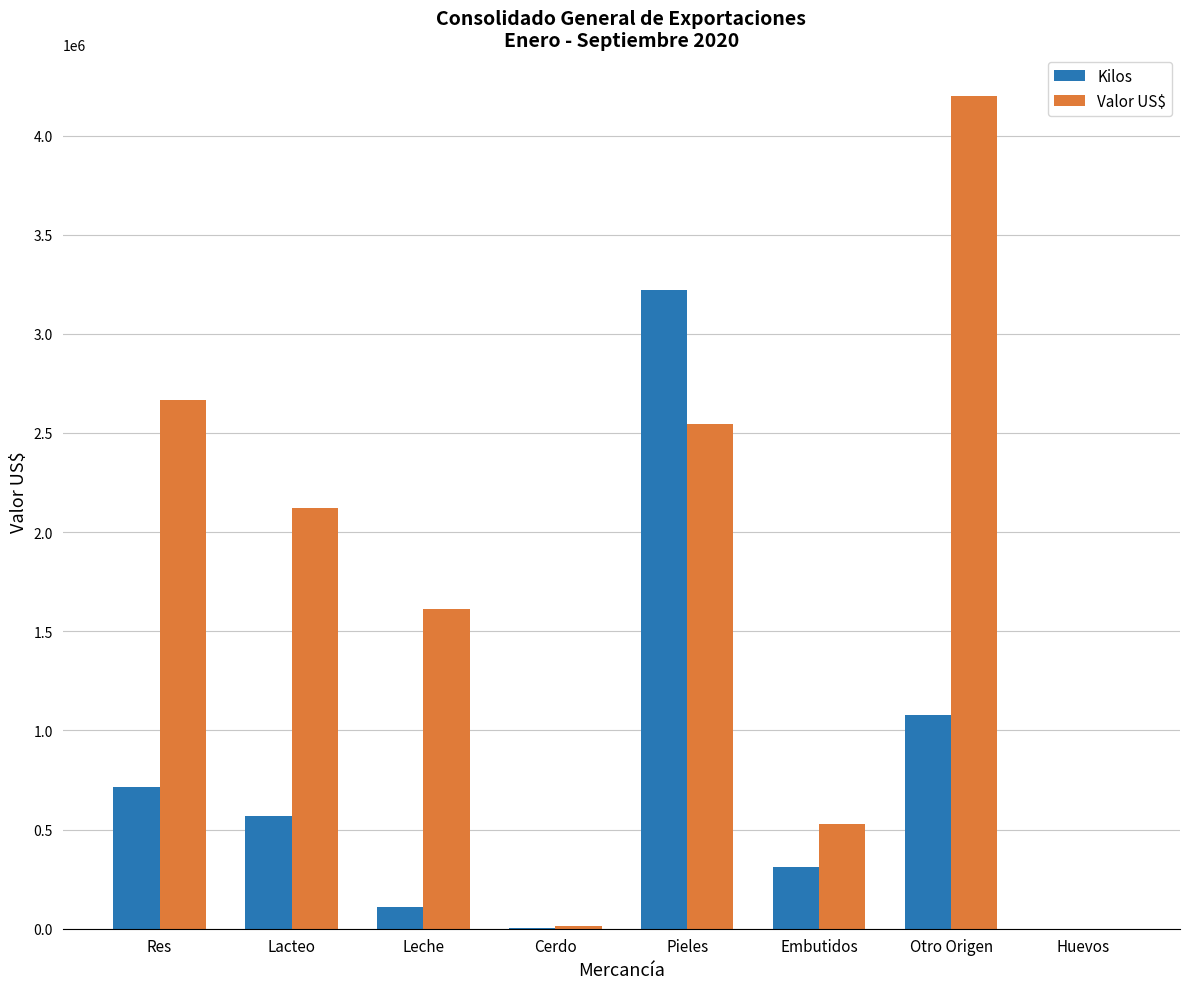

How many data points in Kilos are above 570636?

4